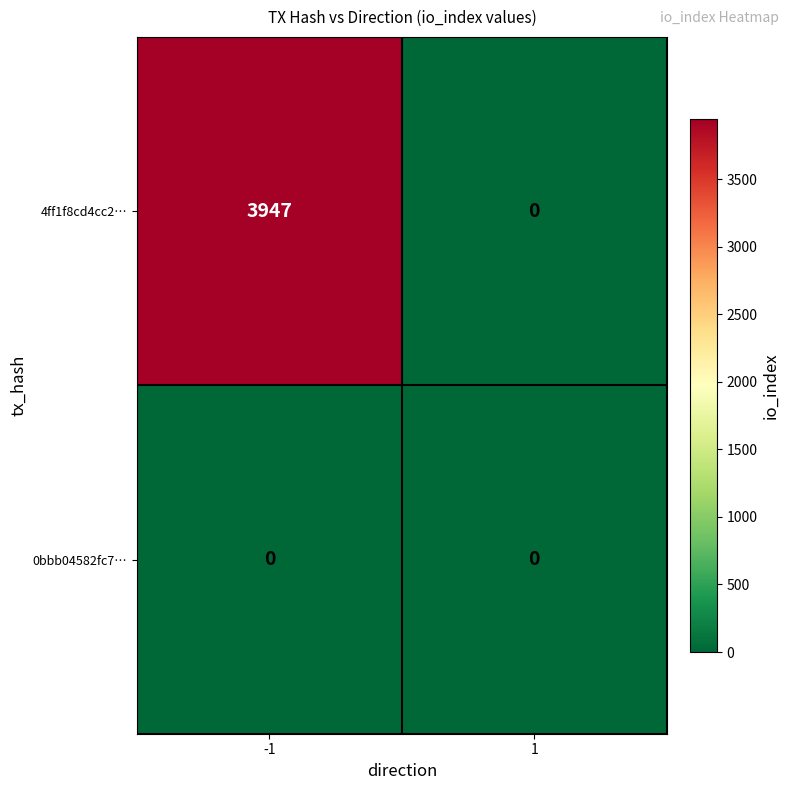

What is the difference between the highest and lowest values at -1?

3947